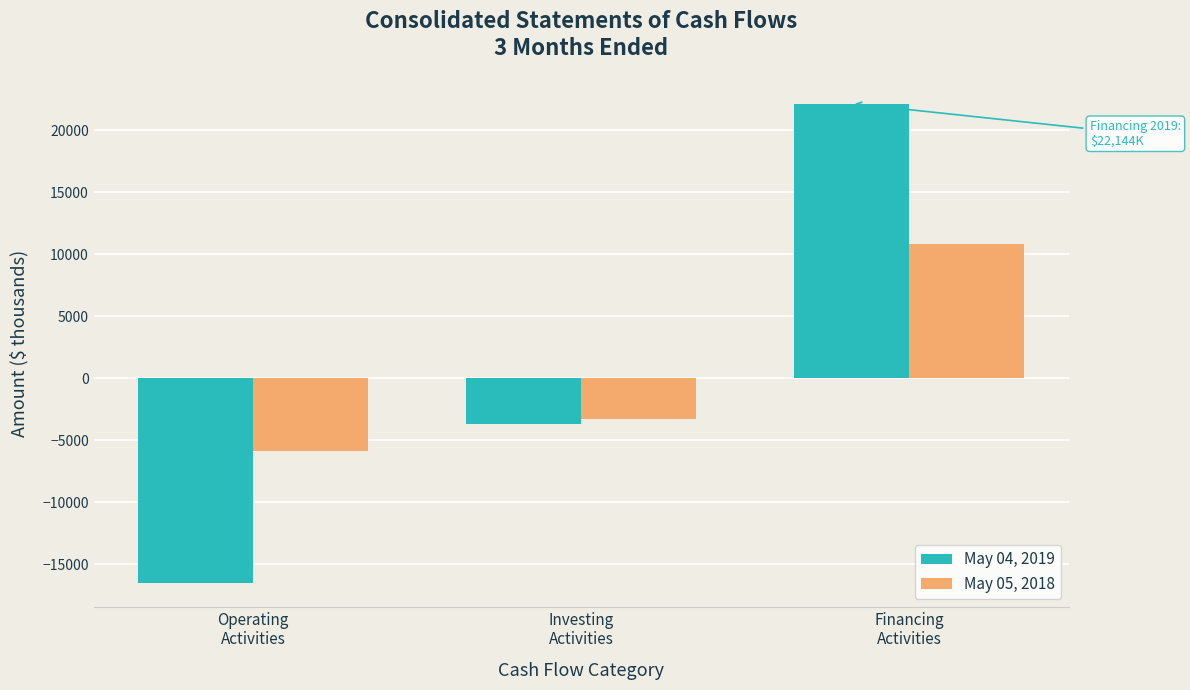

Rank the categories by May 05, 2018 value from highest to lowest.

Financing
Activities, Investing
Activities, Operating
Activities